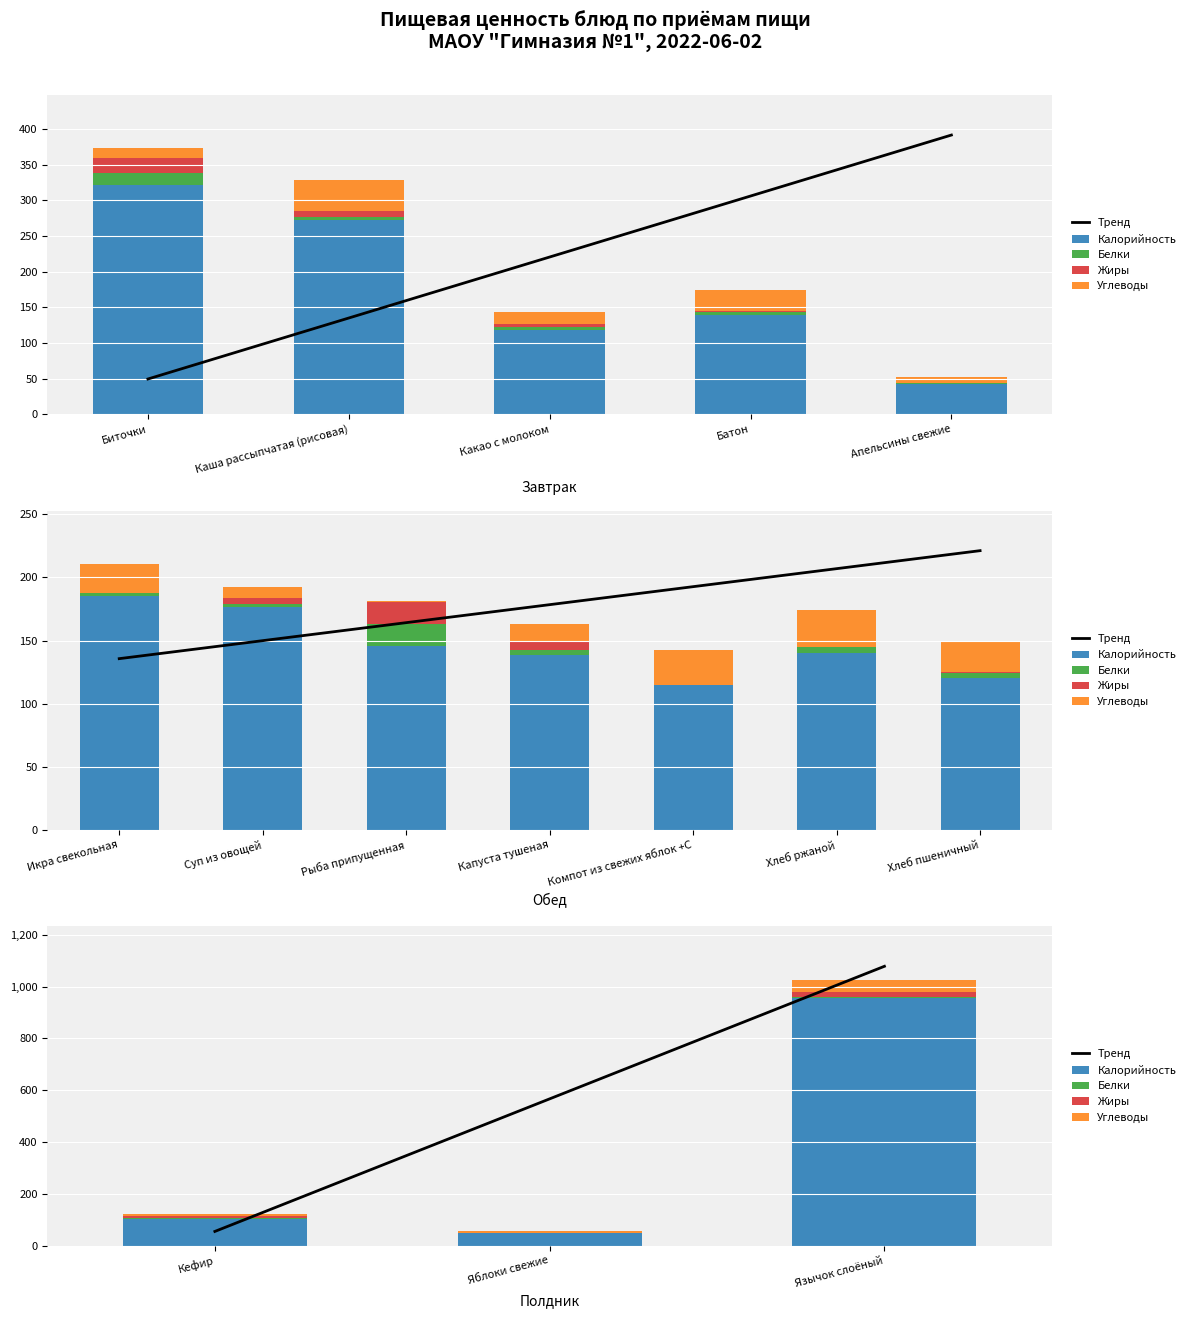

What is the value of the Белки bar at the 3rd from the left?

7.0